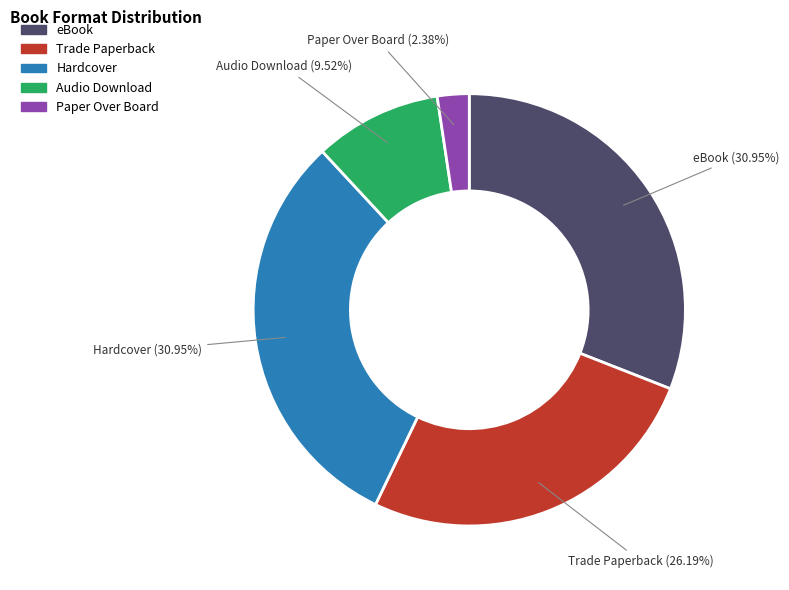

What percentage is NOT represented by Audio Download?

90.5%